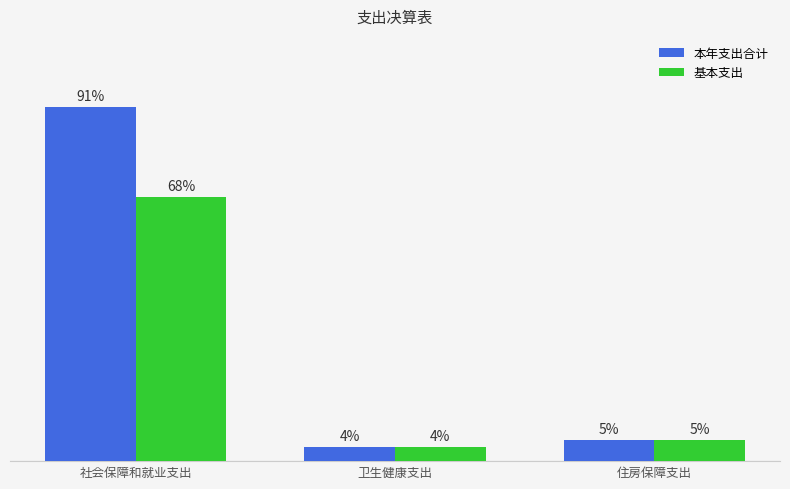

What are all the series names shown in the legend?

本年支出合计, 基本支出